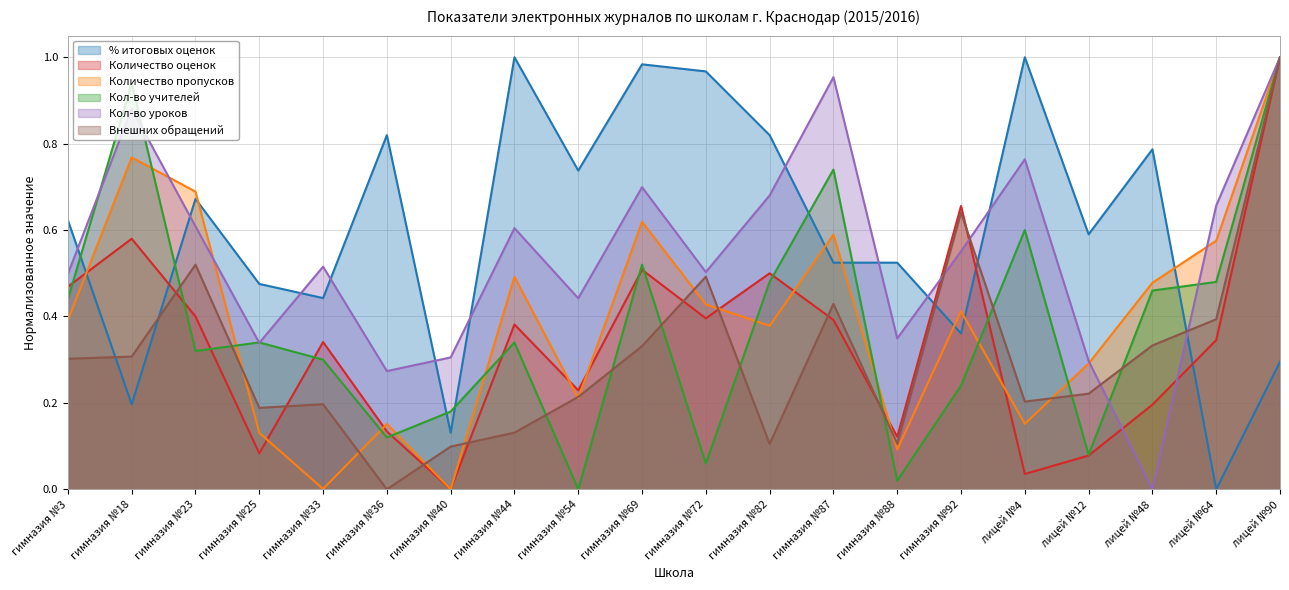

What is the average value of the % итоговых оценок series?

0.6